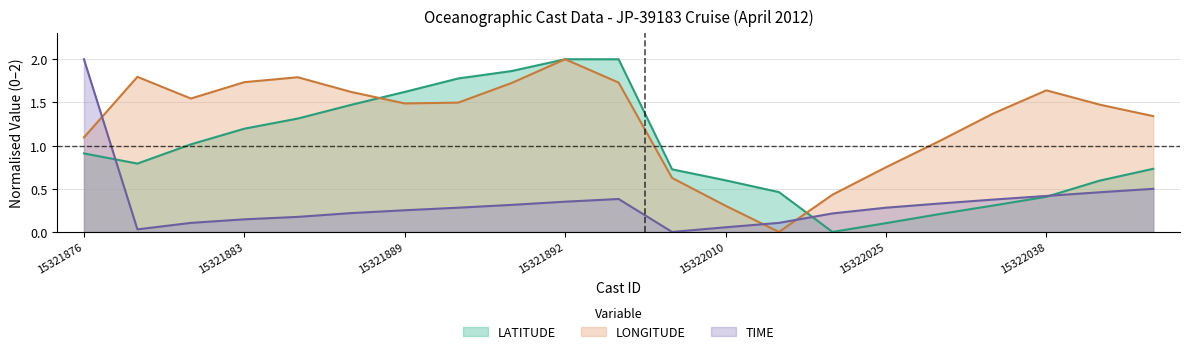

True or false: LATITUDE and TIME cross at least once.

True